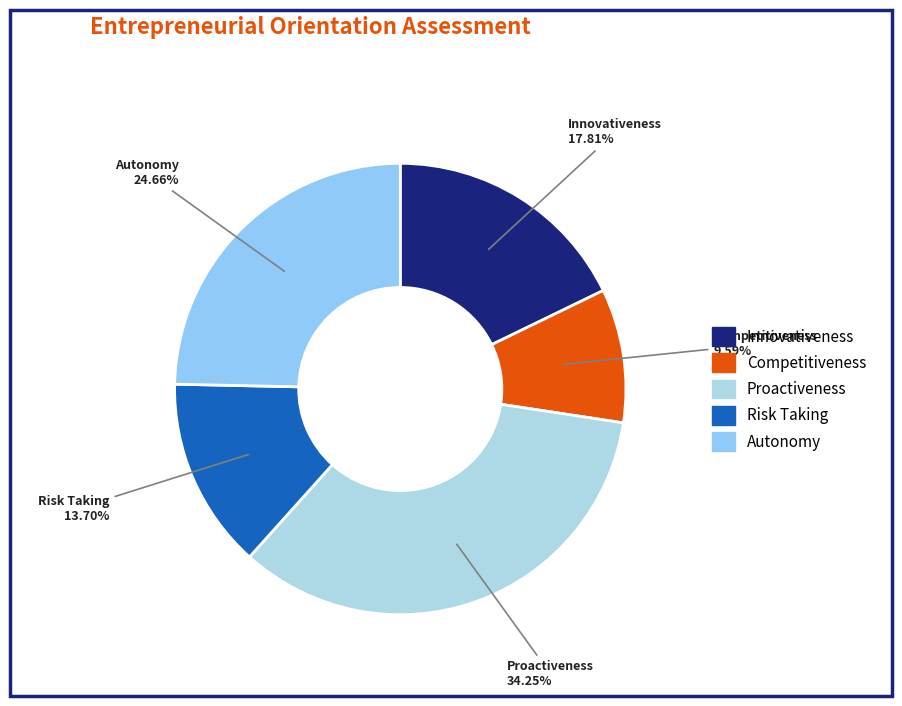

How many slices are in this pie chart?

5